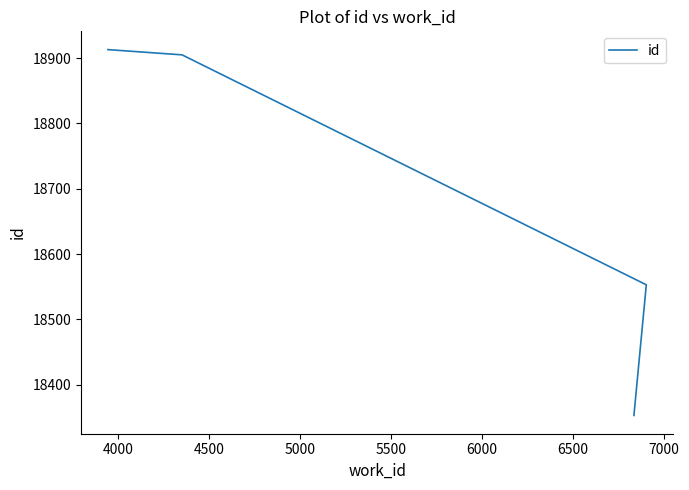

How many series are shown in this chart?

1